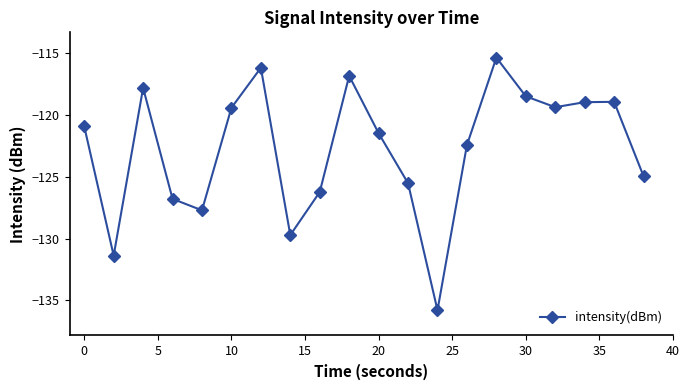

How many distinct data groups are displayed?

1